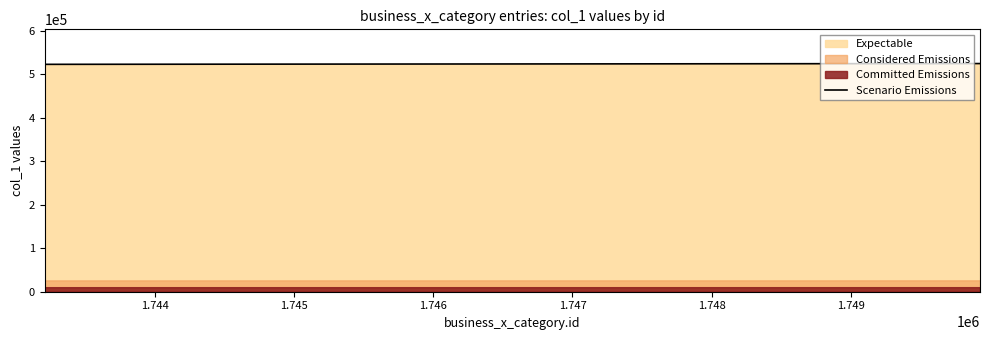

How many values are below 523206?

10